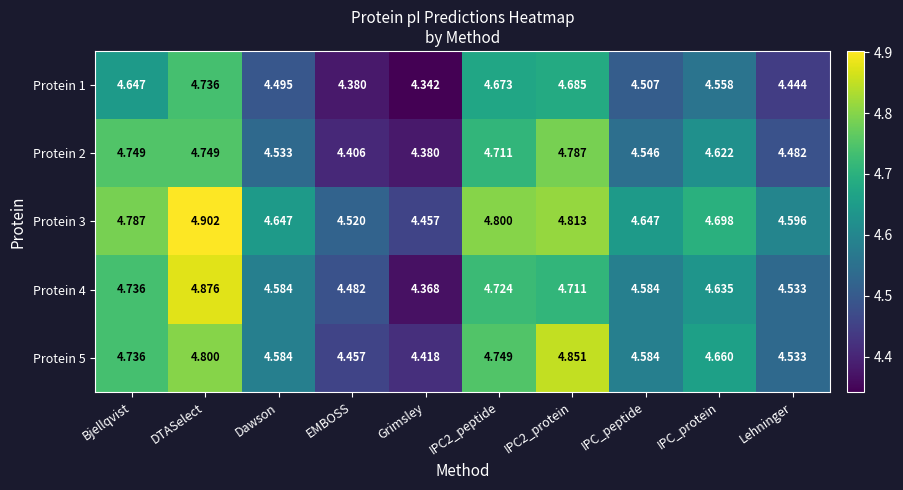

How many distinct data groups are displayed?

5